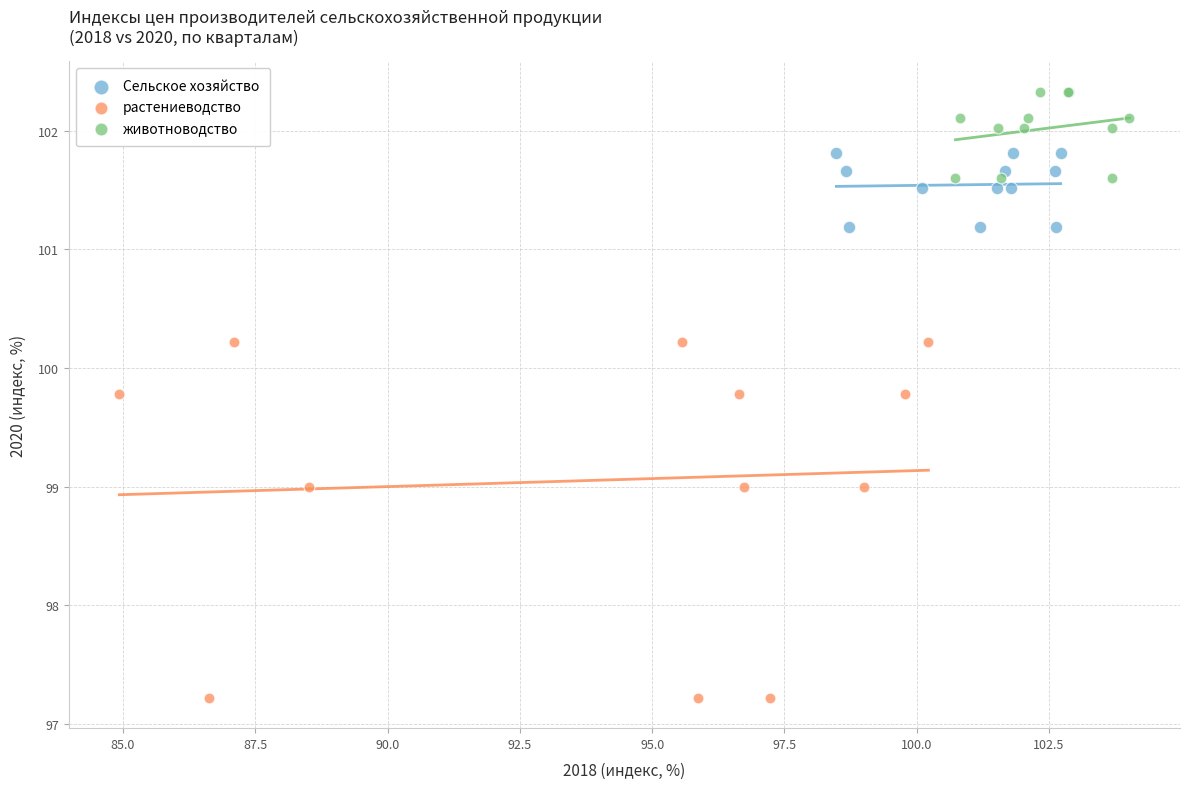

Which series has the widest spread of Y values?

растениеводство